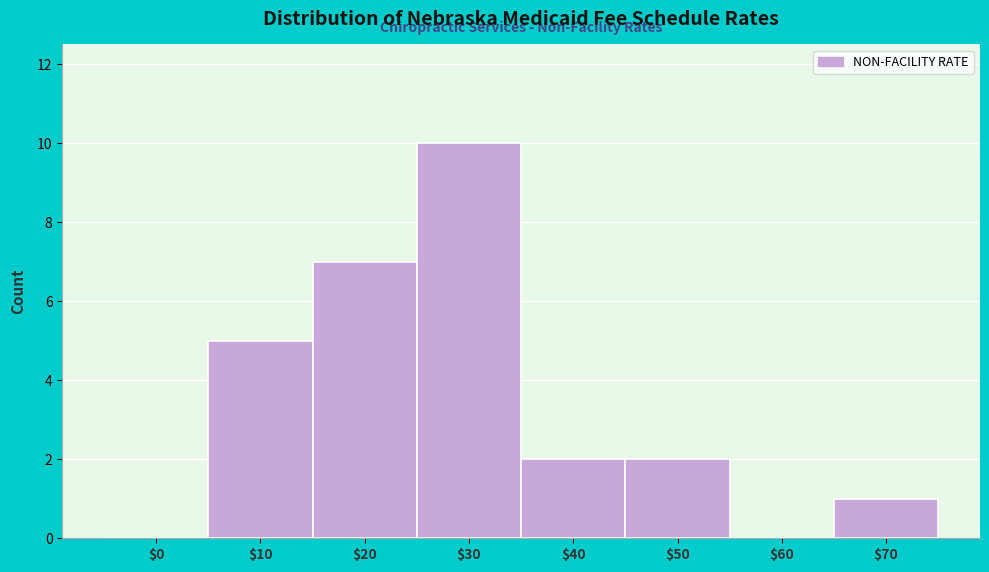

What is the greatest value displayed?

10